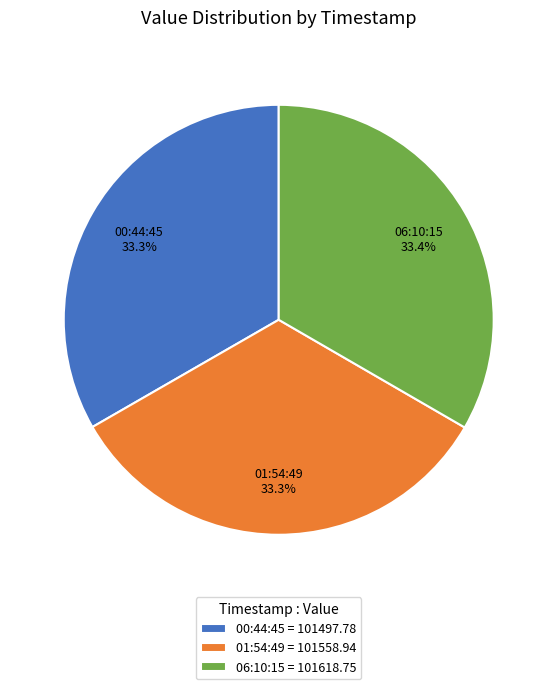

Approximately how many times larger is the value at 01:54:49 compared to 00:44:45?

1.0